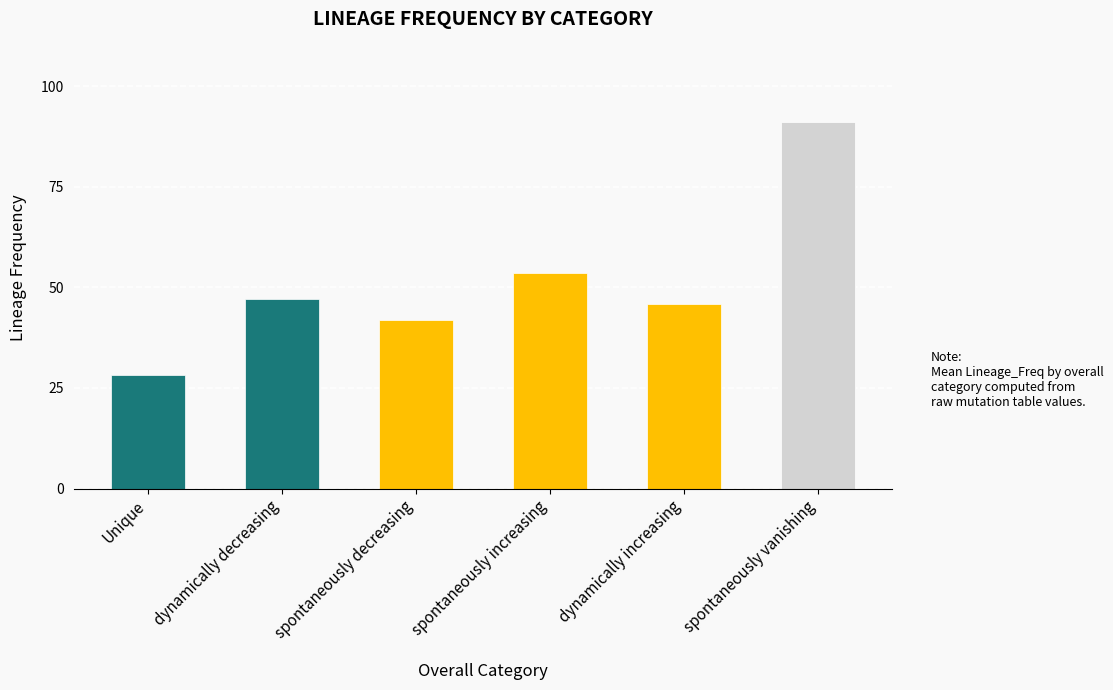

What is the change in value from Unique to spontaneously vanishing?

+63.0